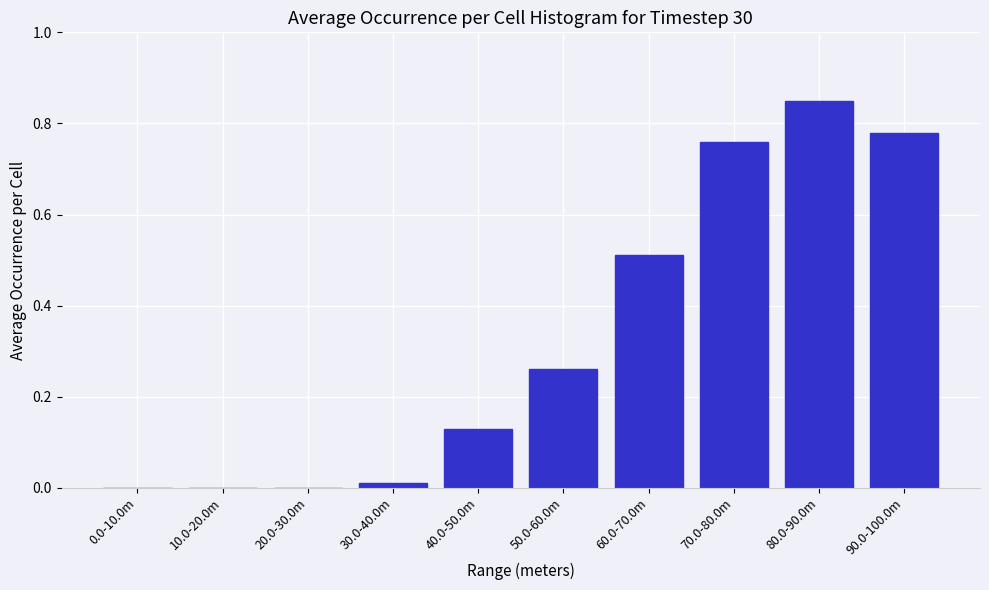

At which category does the chart reach its peak across all series?

80.0-90.0m